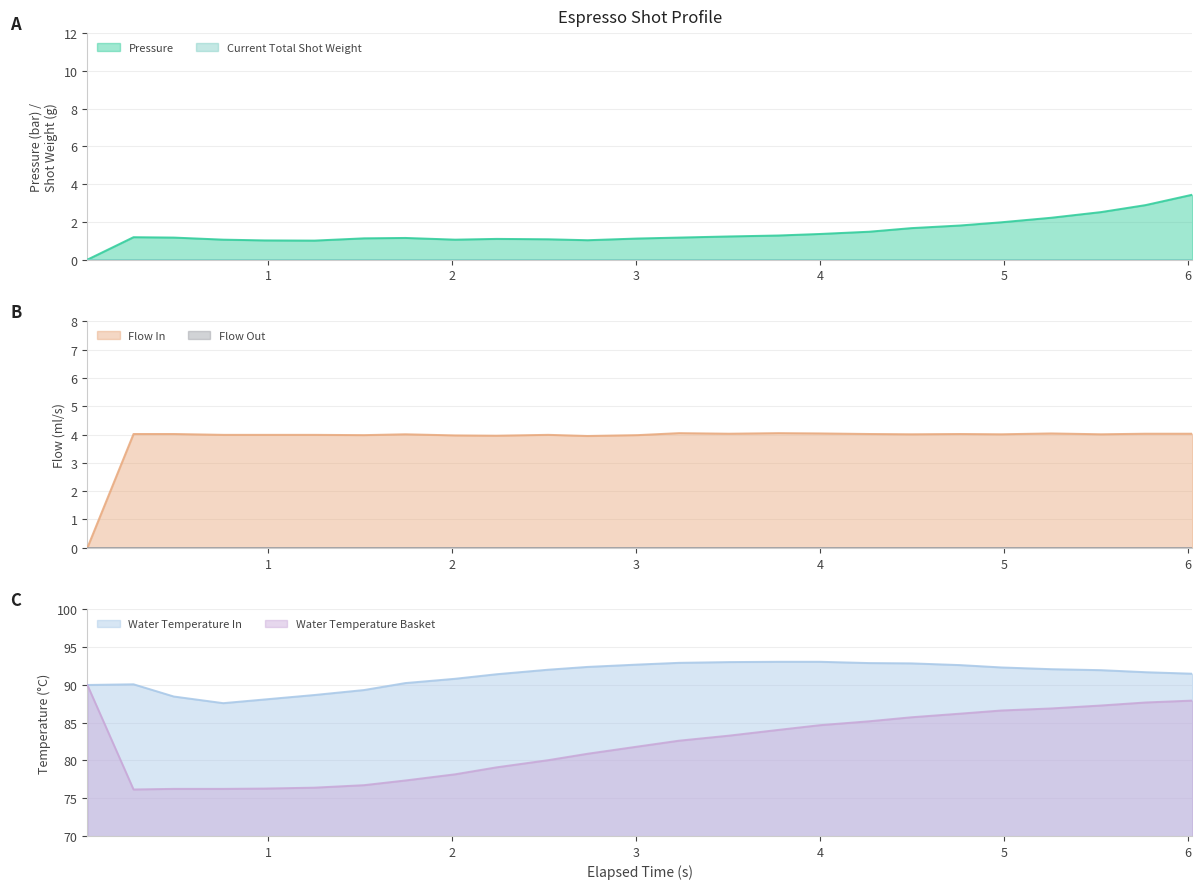

True or false: flow_in and pressure cross at least once.

False